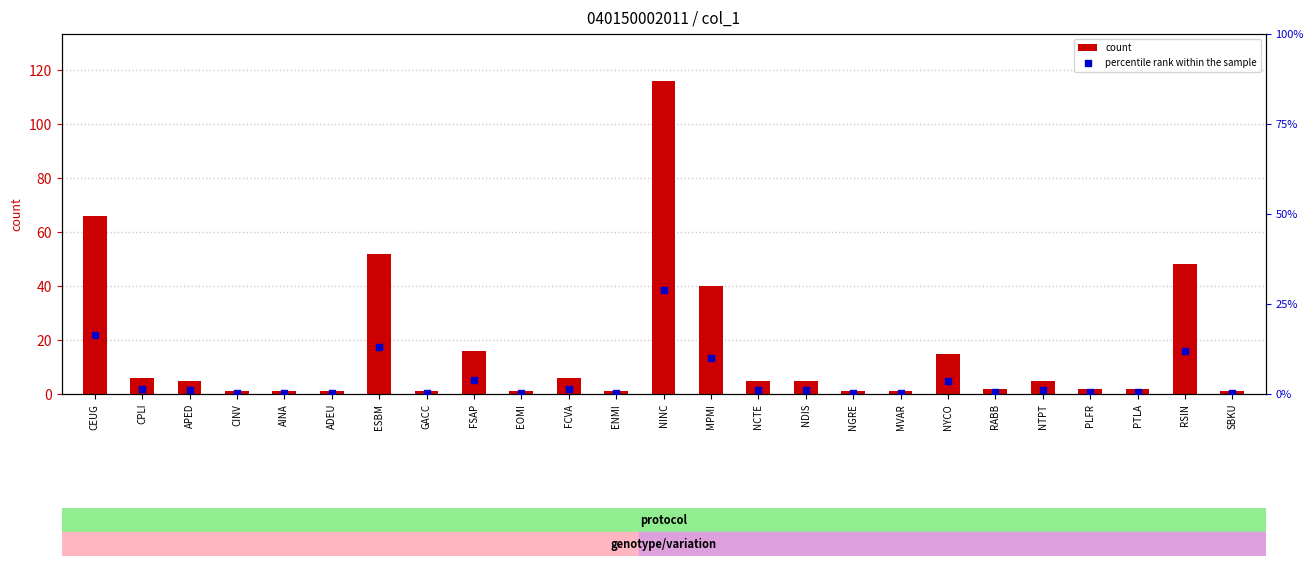

At which category is the sum across all series the highest?

NINC